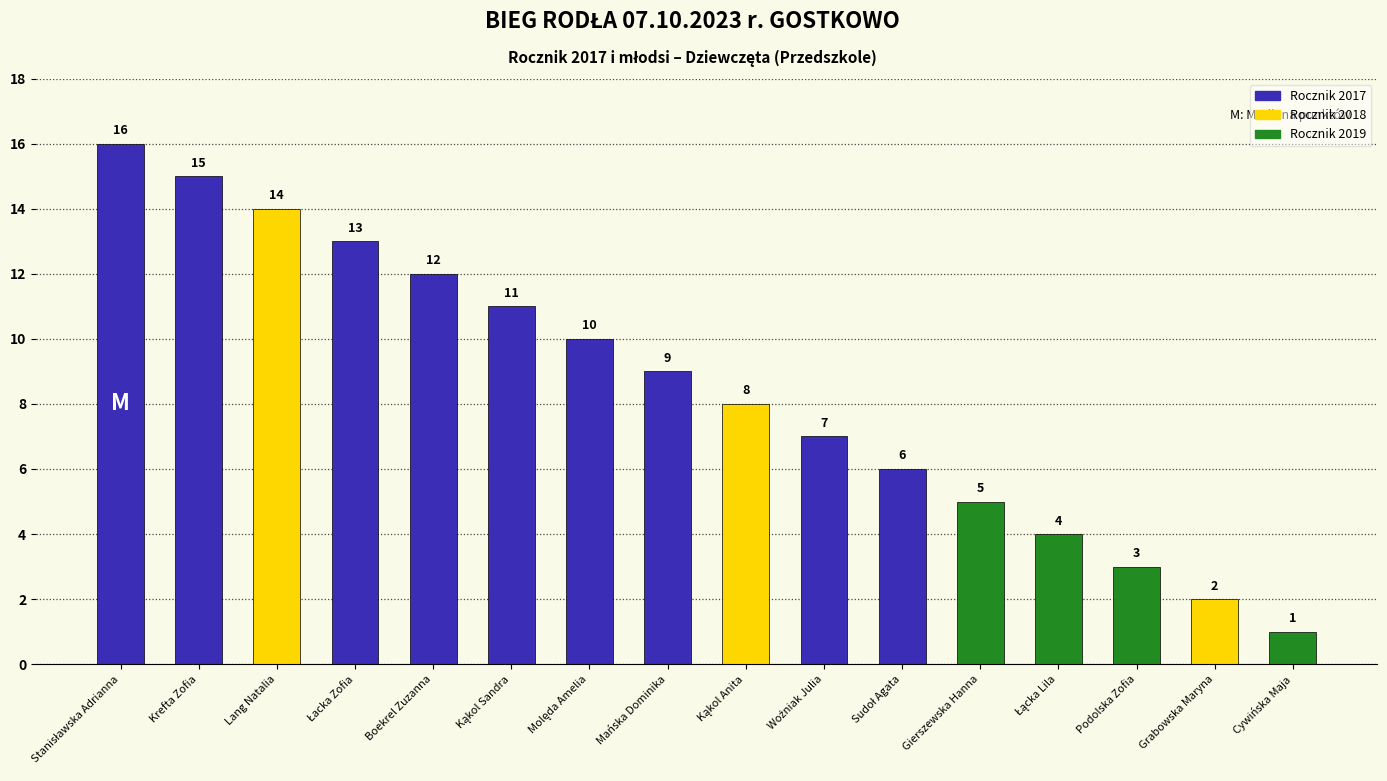

Reading right to left, what are all the values shown in this chart?

1	2	3	4	5	6	7	8	9	10	11	12	13	14	15	16